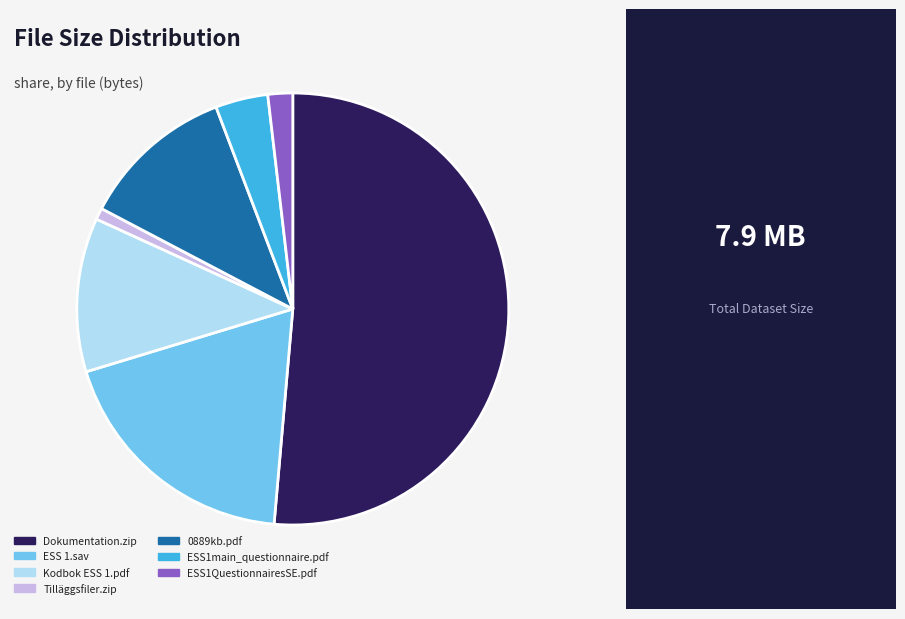

Is there a majority slice in this chart?

Yes